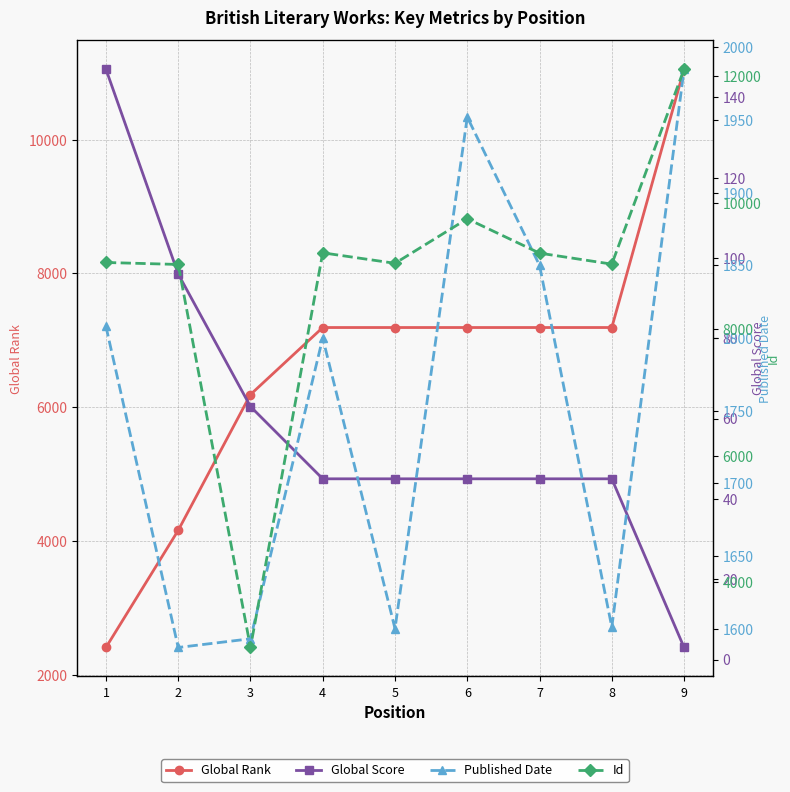

In Id, how many points are lower than both neighbors (excluding endpoints)?

3